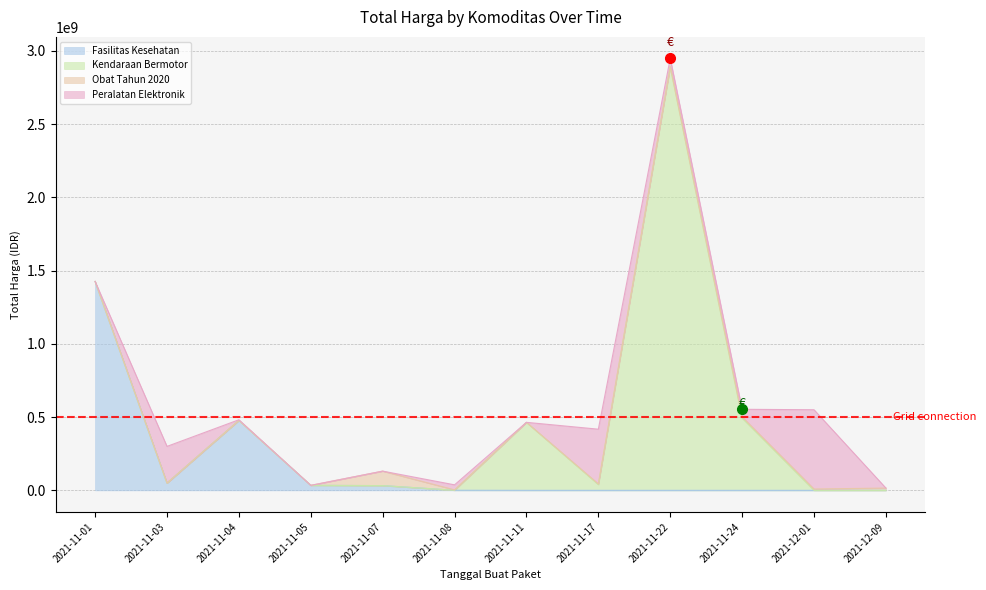

What is the value of the Fasilitas Kesehatan point at the 1st from the left?

1425867900